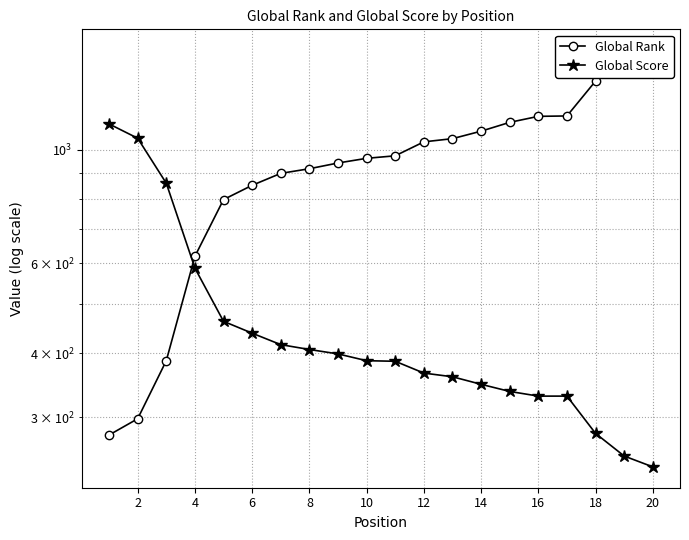

Rank the series at 20 from lowest to highest value.

Global Score, Global Rank